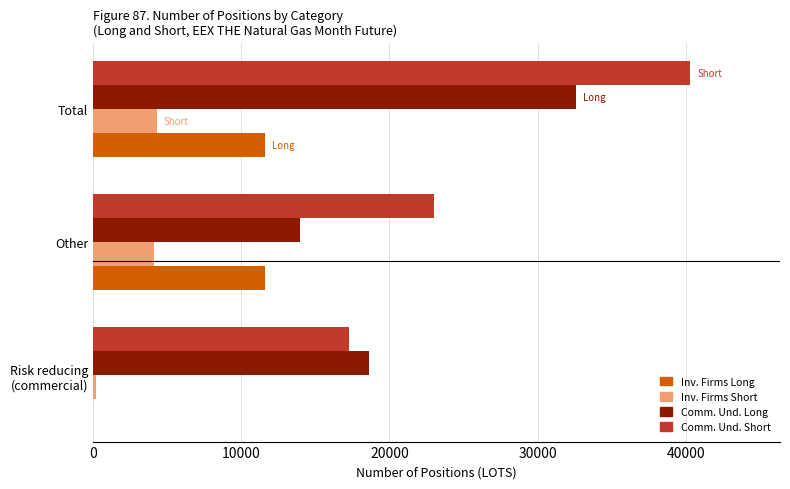

At which category is the sum across all series the highest?

Total